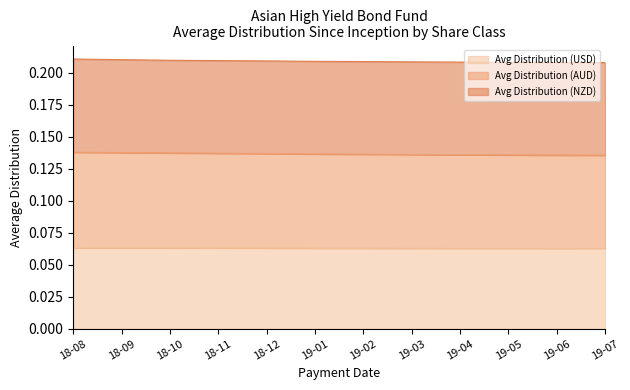

What is the lowest value of the Avg Distribution (USD) series?

0.1